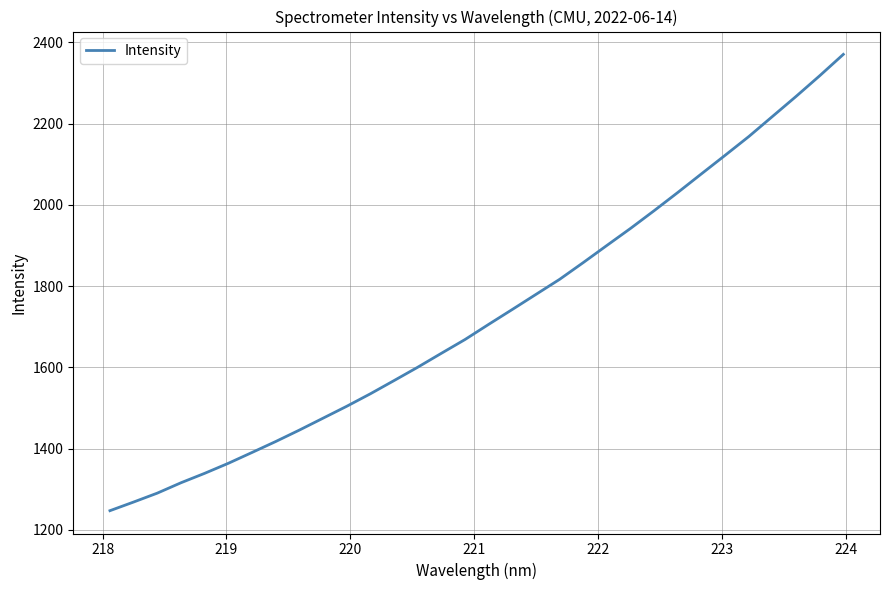

What is the maximum value shown in the chart?

2370.4